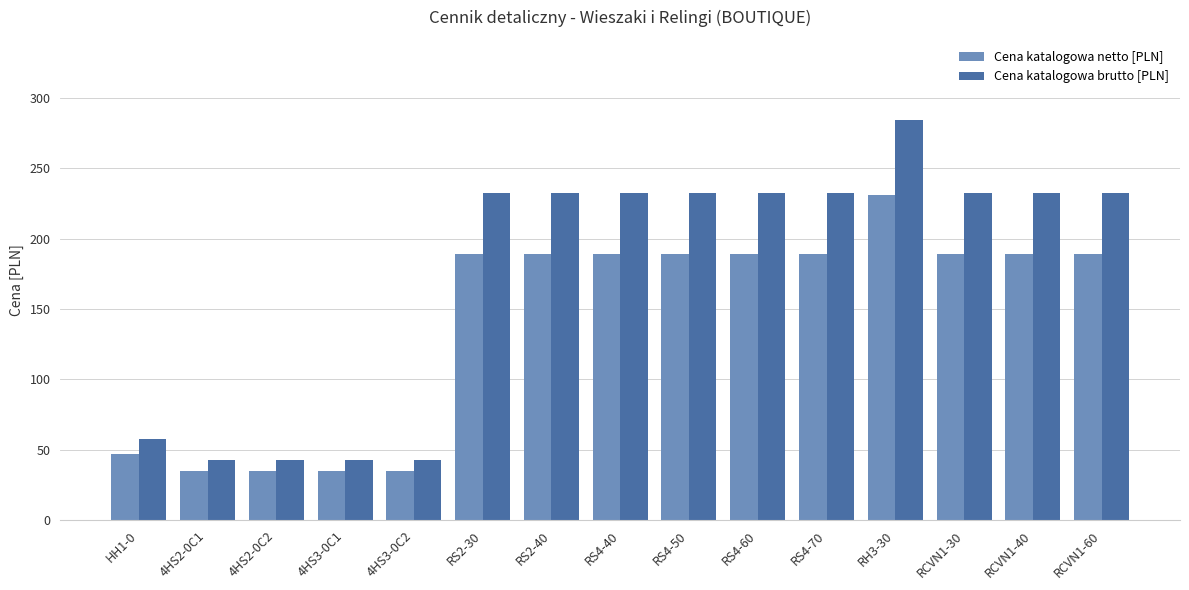

What is the difference between the Cena katalogowa netto [PLN] values at 4HS3-0C1 and RH3-30?

196.0